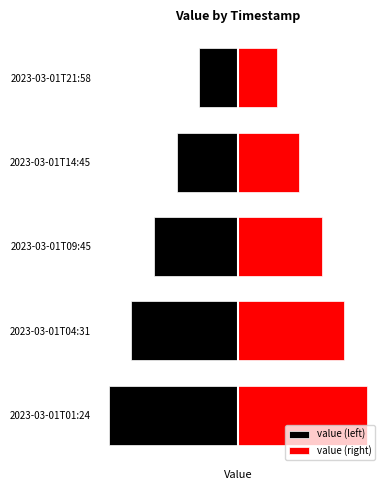

What is the difference between the second highest and second lowest values in the value (right) series?

31.5